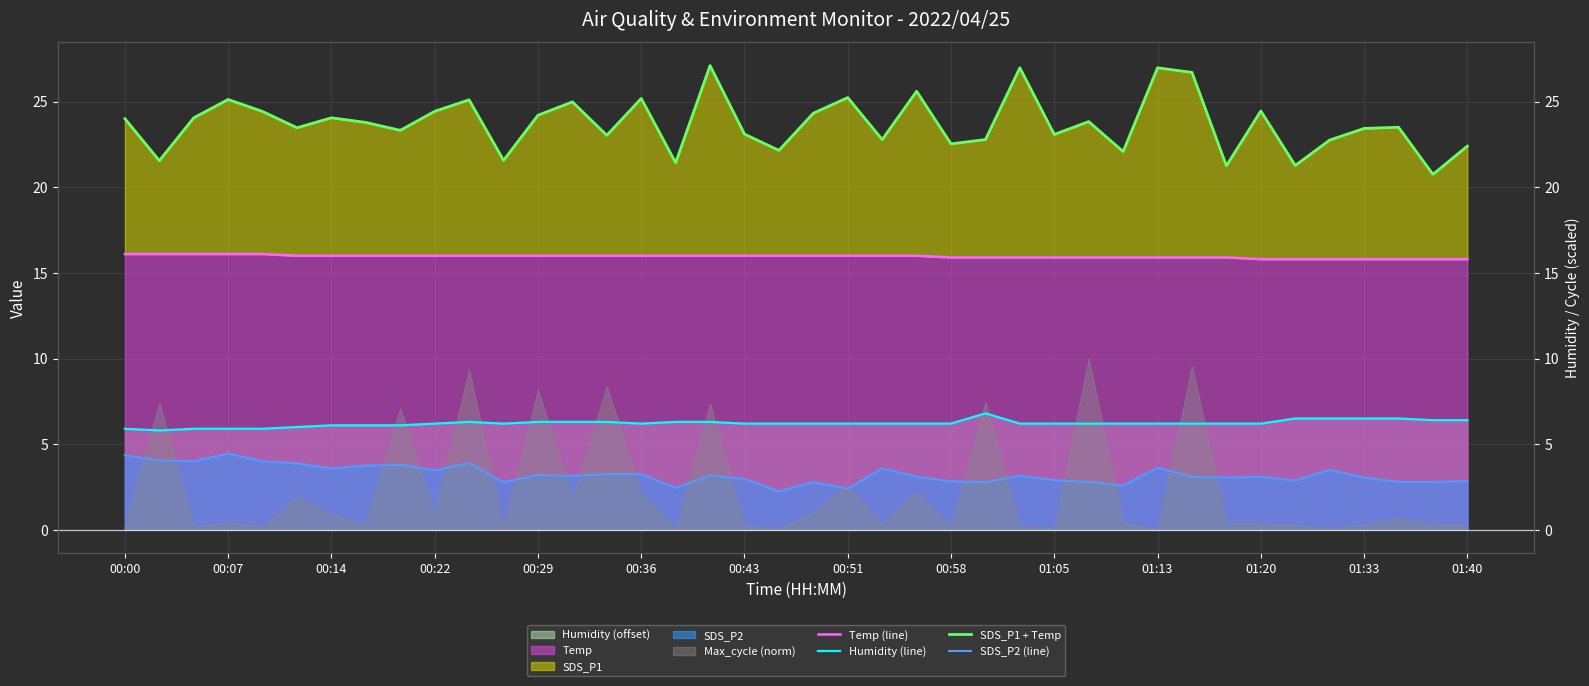

Rank the series at 19 from lowest to highest value.

SDS_P2 (line), Humidity (line), Temp (line), SDS_P1 + Temp